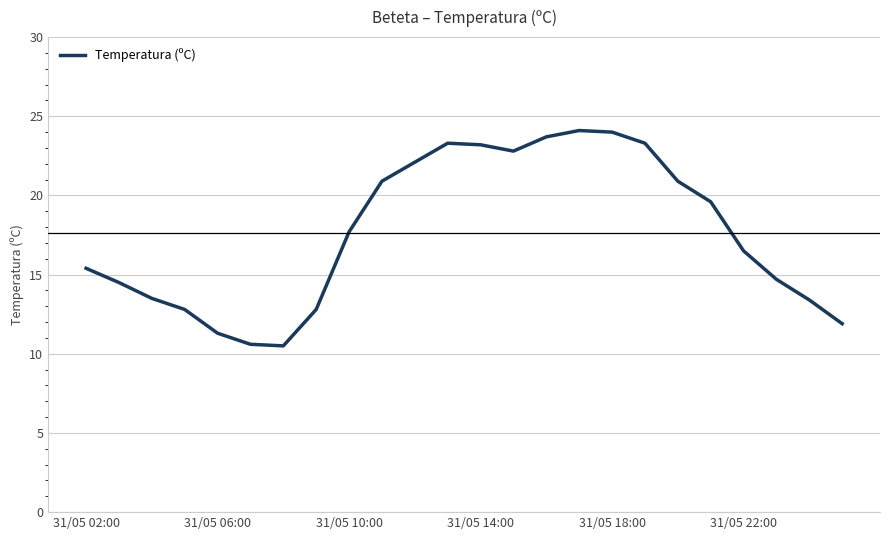

How many interior local peaks (higher than both neighbors) does the data have?

2